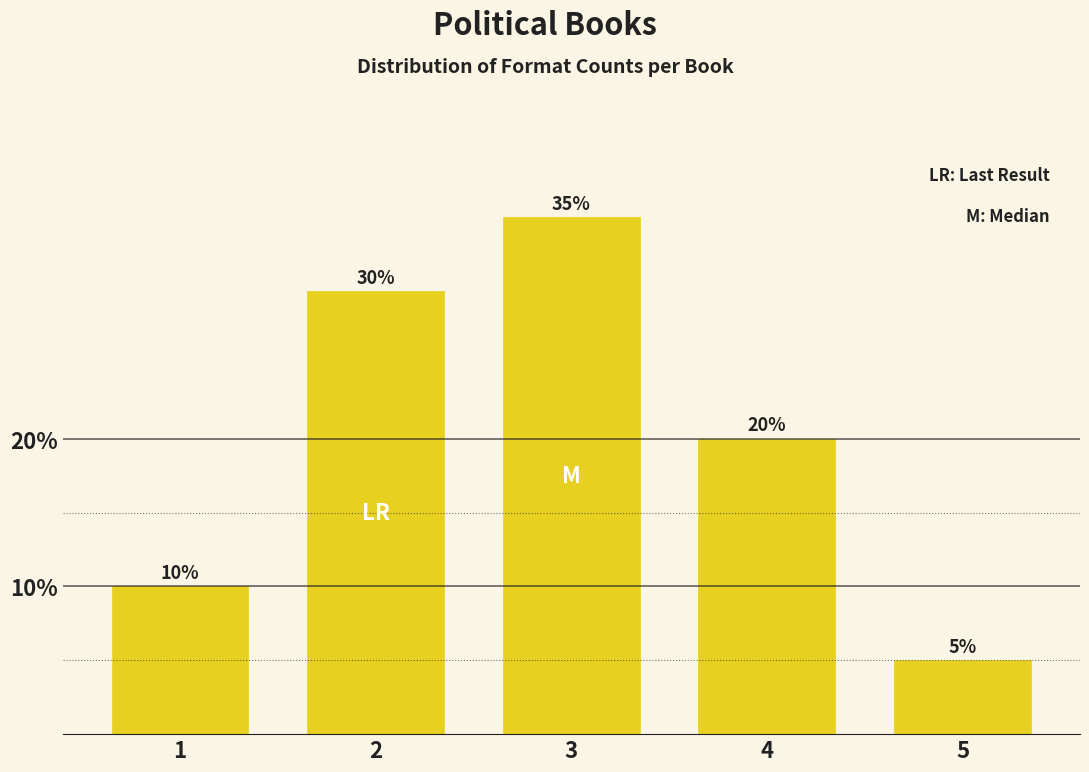

Reading left to right, what are all the values shown in this chart?

10	30	35	20	5